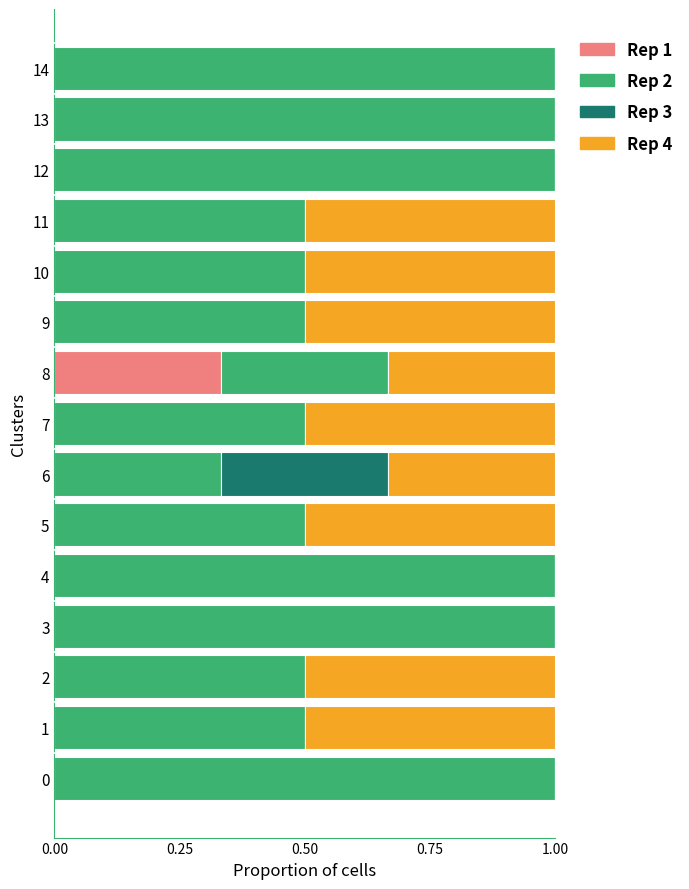

What is the total value across all series at 4?

1.0